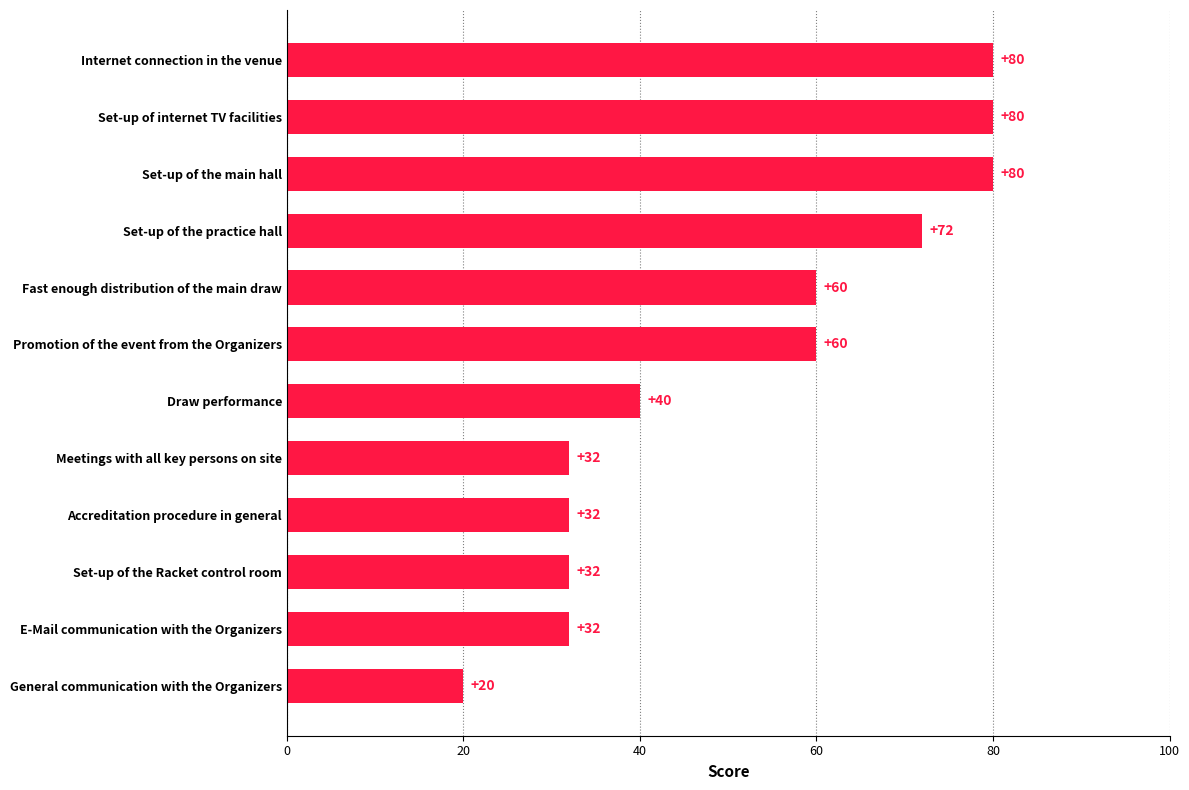

Are the bars grouped side by side (vs. stacked)?

No